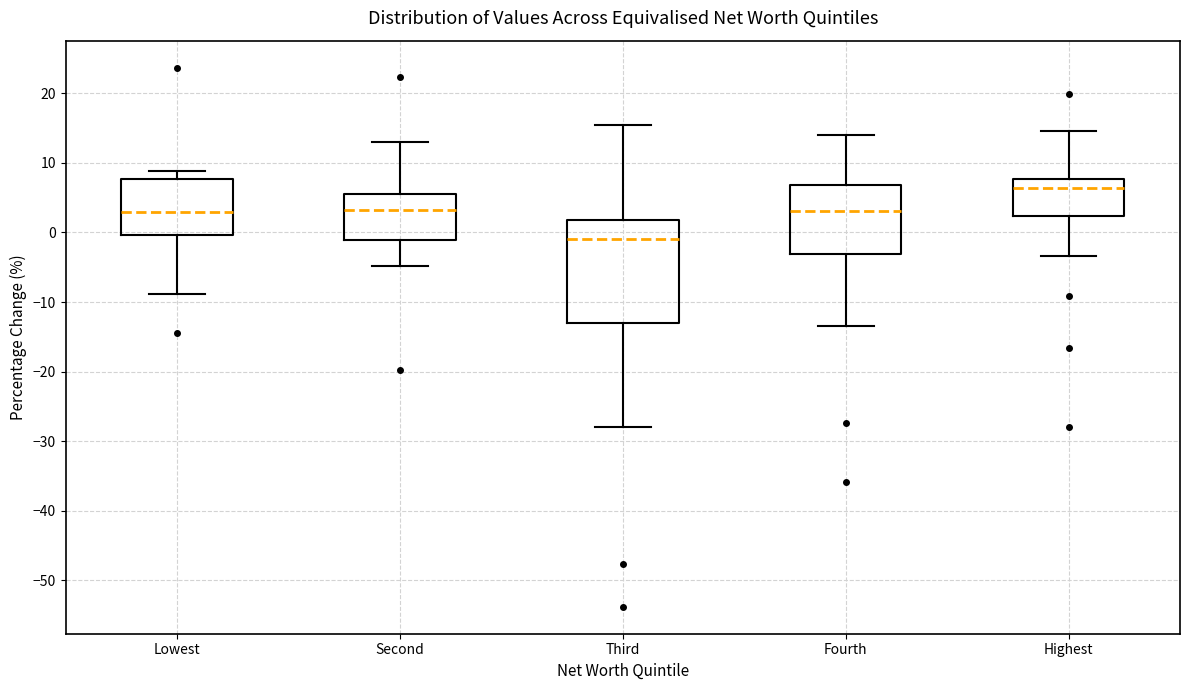

Reading left to right, read every box against the y-axis: the position of its median line, the range the box covers, and the ends of its whiskers. The values are not printed on the chart, so give them approximately, as read against the axis.

Lowest: median 3, box 0 to 8, whiskers -9 to 9
Second: median 3, box -1 to 6, whiskers -5 to 13
Third: median -1, box -13 to 2, whiskers -28 to 15
Fourth: median 3, box -3 to 7, whiskers -13 to 14
Highest: median 6, box 2 to 8, whiskers -3 to 15